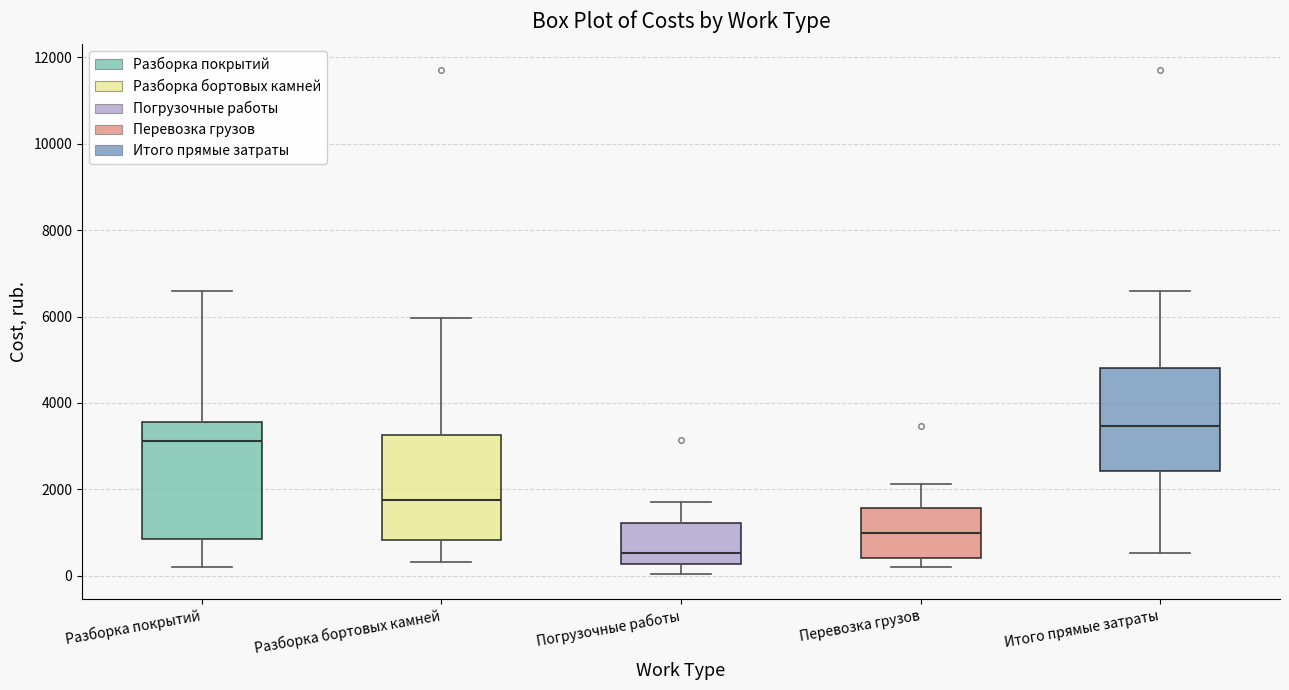

Reading left to right, transcribe this box plot: for each box, give where its median line is, the range the box spans, and where its two whiskers end, as read against the y-axis. The values are not printed on the chart, so give them approximately, as read against the axis.

Разборка покрытий: median 3200, box 800 to 3600, whiskers 200 to 6600
Разборка бортовых камней: median 1800, box 800 to 3200, whiskers 400 to 6000
Погрузочные работы: median 600, box 200 to 1200, whiskers 0 to 1600
Перевозка грузов: median 1000, box 400 to 1600, whiskers 200 to 2200
Итого прямые затраты: median 3400, box 2400 to 4800, whiskers 600 to 6600